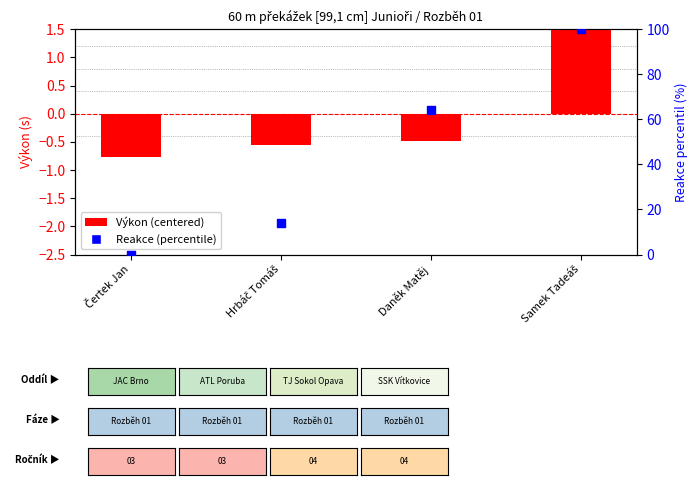

What are all the series names shown in the legend?

Výkon (centered), Reakce (percentile)